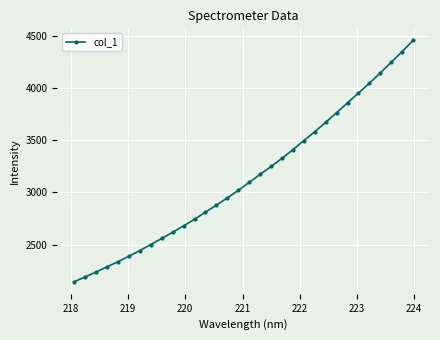

What is the difference between the second highest and second lowest values?

2162.4